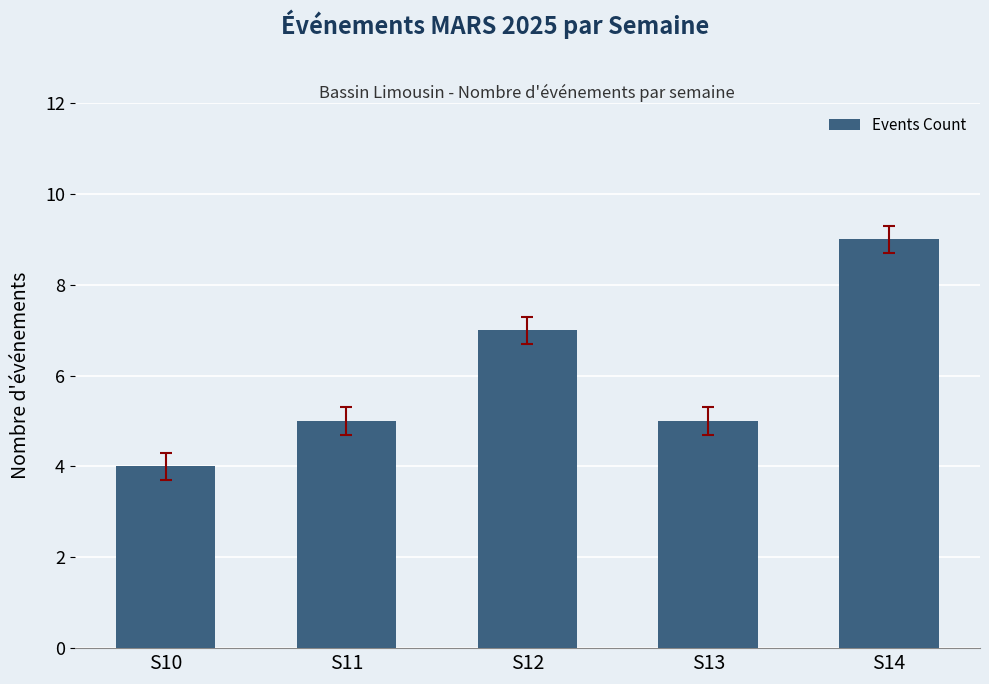

The chart shows a value of 13 at S12. True or false?

False